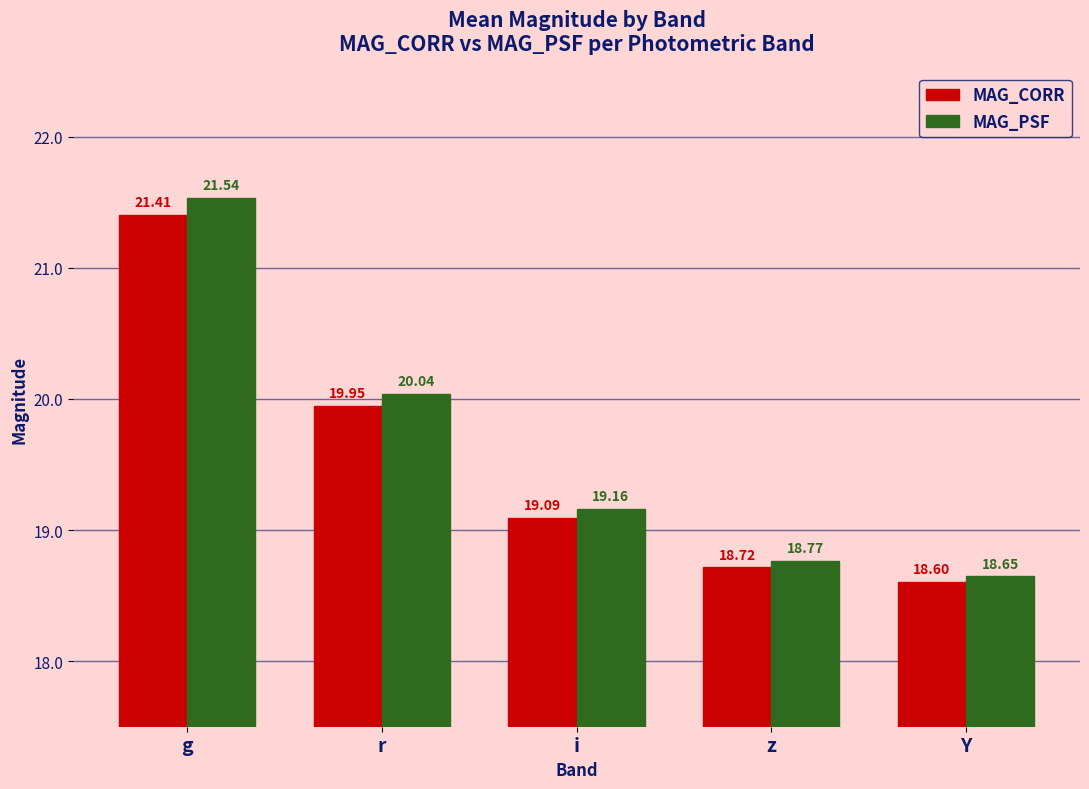

What are all the series names shown in the legend?

MAG_CORR, MAG_PSF